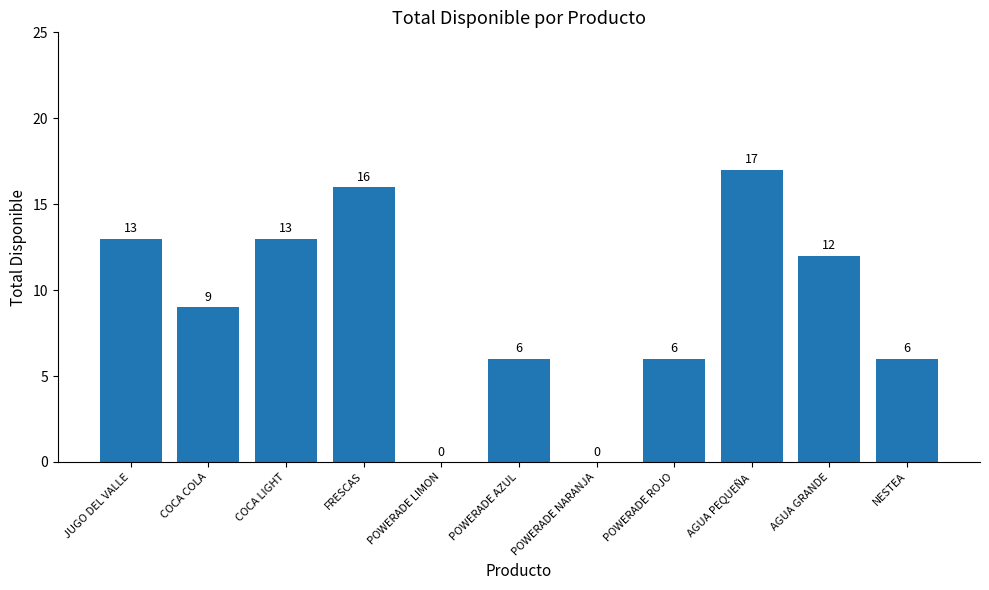

What is the sum of the values at JUGO DEL VALLE and POWERADE LIMON?

13